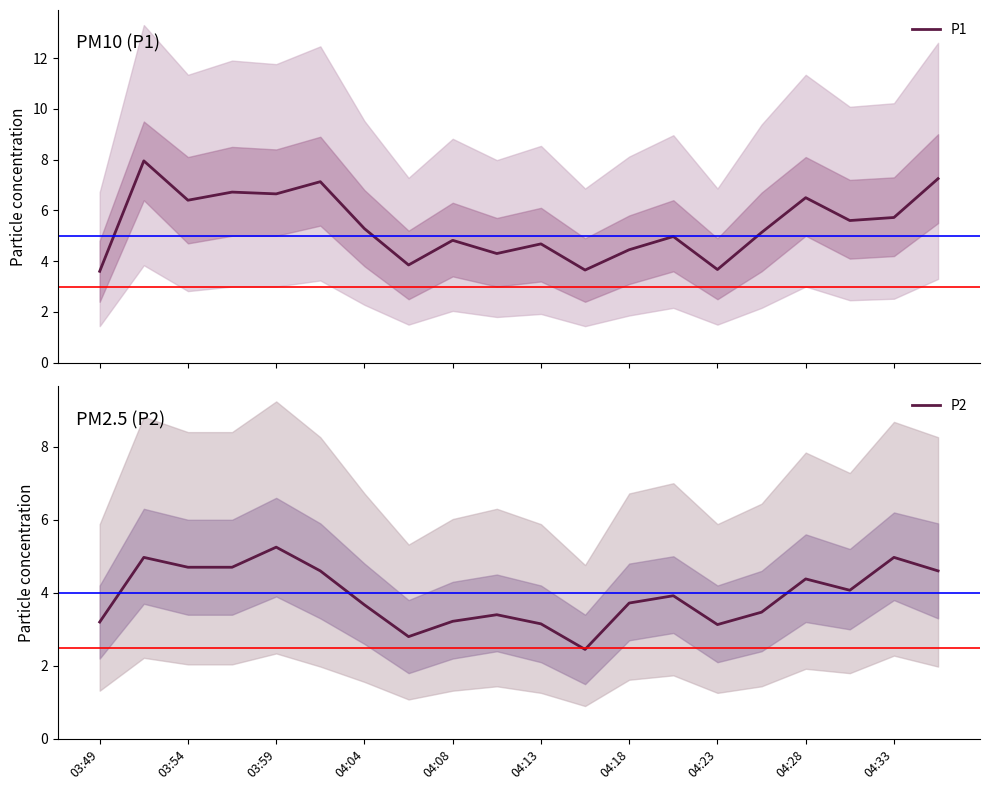

What position from the left is 03:49?

1